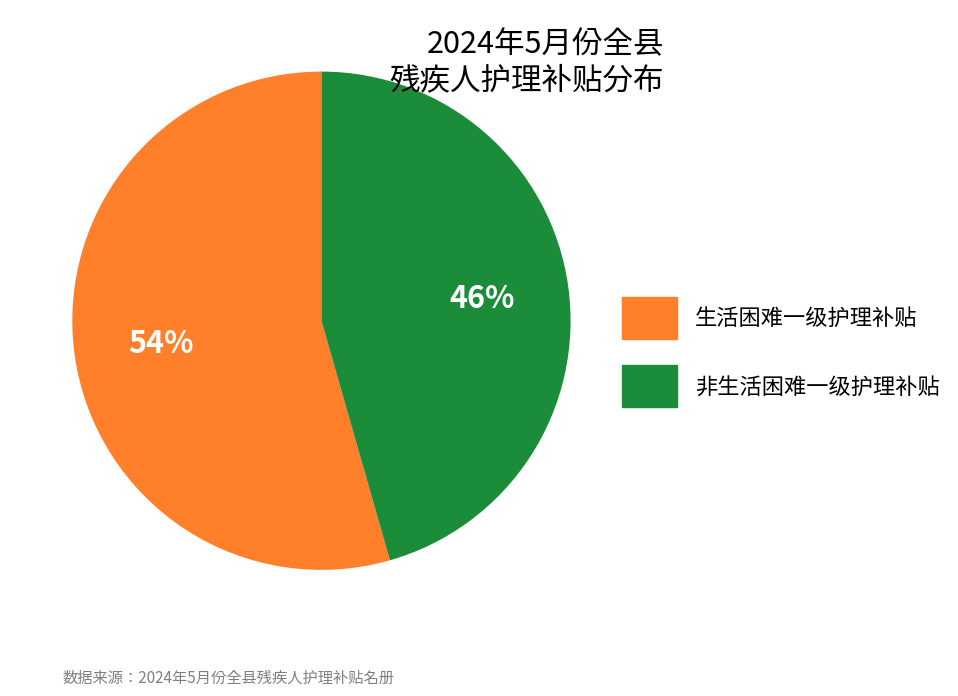

Is there a majority slice in this chart?

Yes